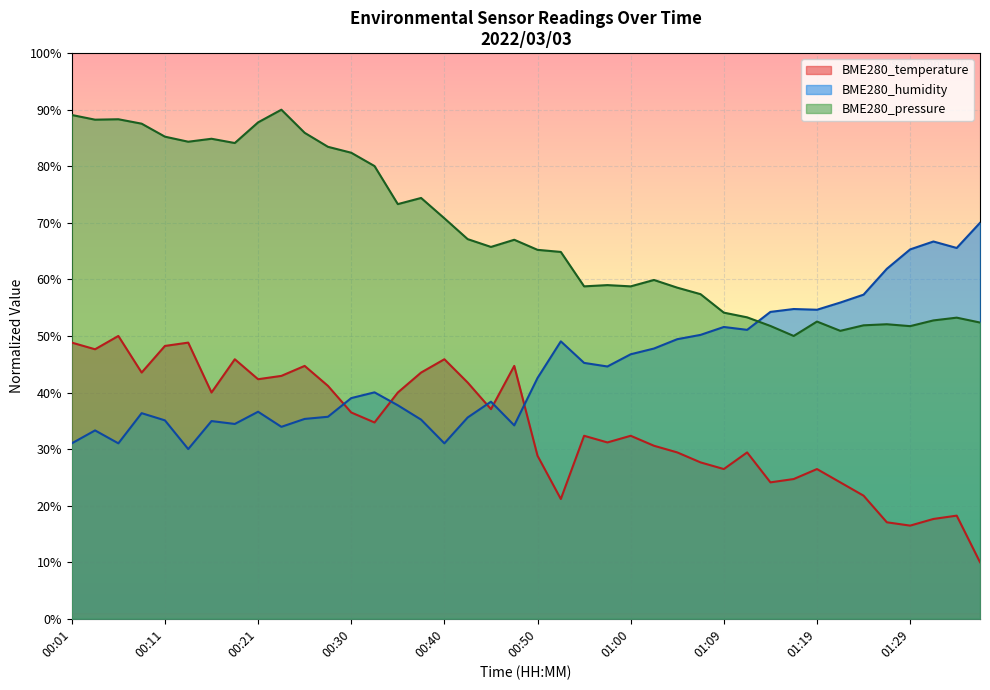

At how many categories does at least one series exceed 73?

16